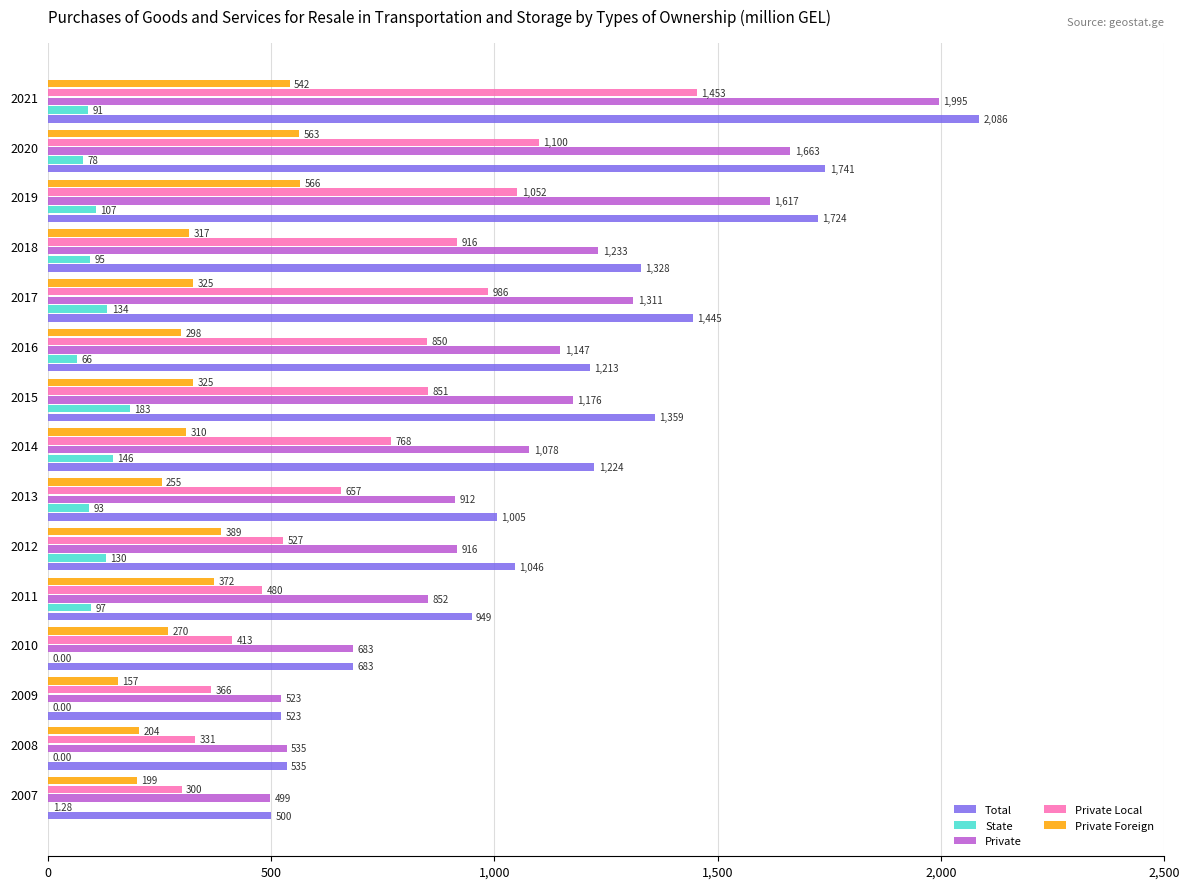

Between 2009 and 2016, which series saw the biggest shift?

Total